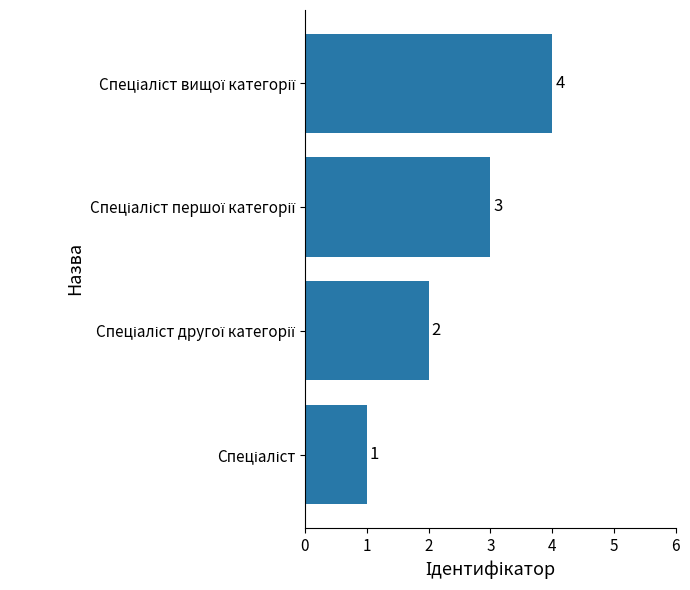

What is the difference between the maximum and minimum values?

3